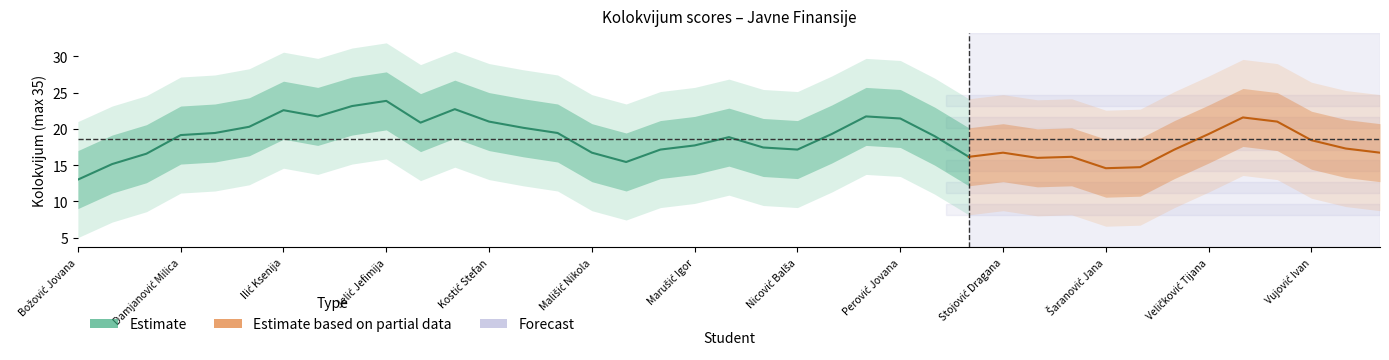

What is the maximum value shown in the chart?

33